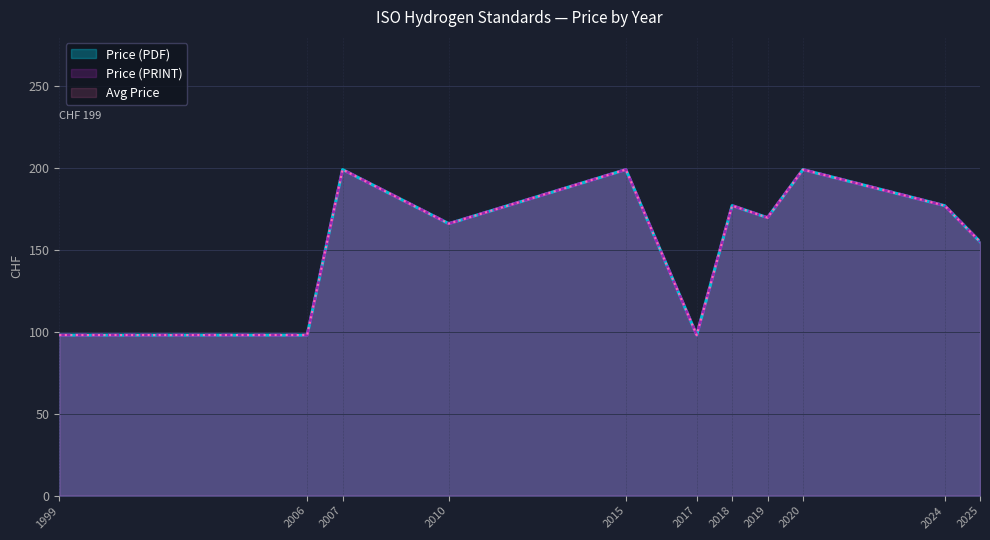

How many data points in Price (PDF) are above 177?

5